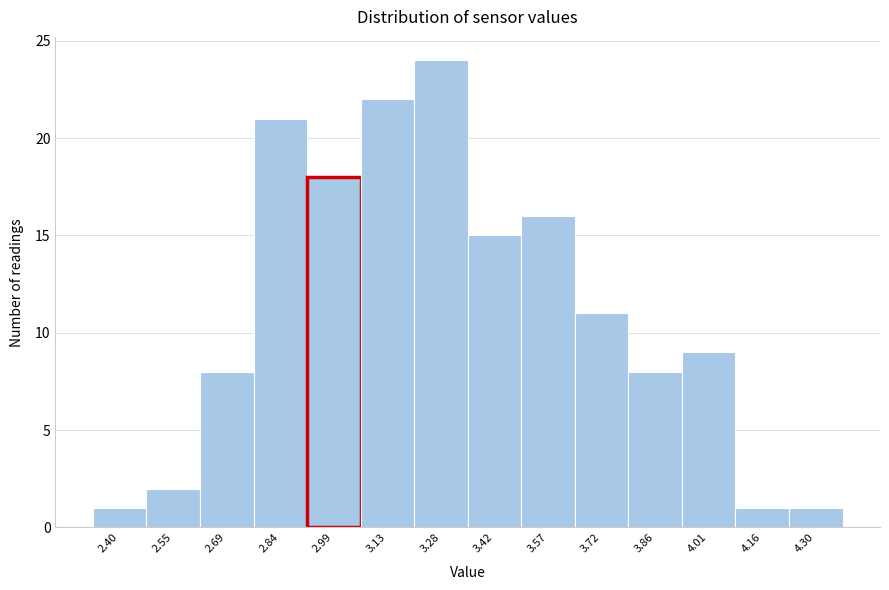

Reading left to right, extract all data points from this chart.

2.40=1	2.55=2	2.69=8	2.84=21	2.99=18	3.13=22	3.28=24	3.42=15	3.57=16	3.72=11	3.86=8	4.01=9	4.16=1	4.30=1